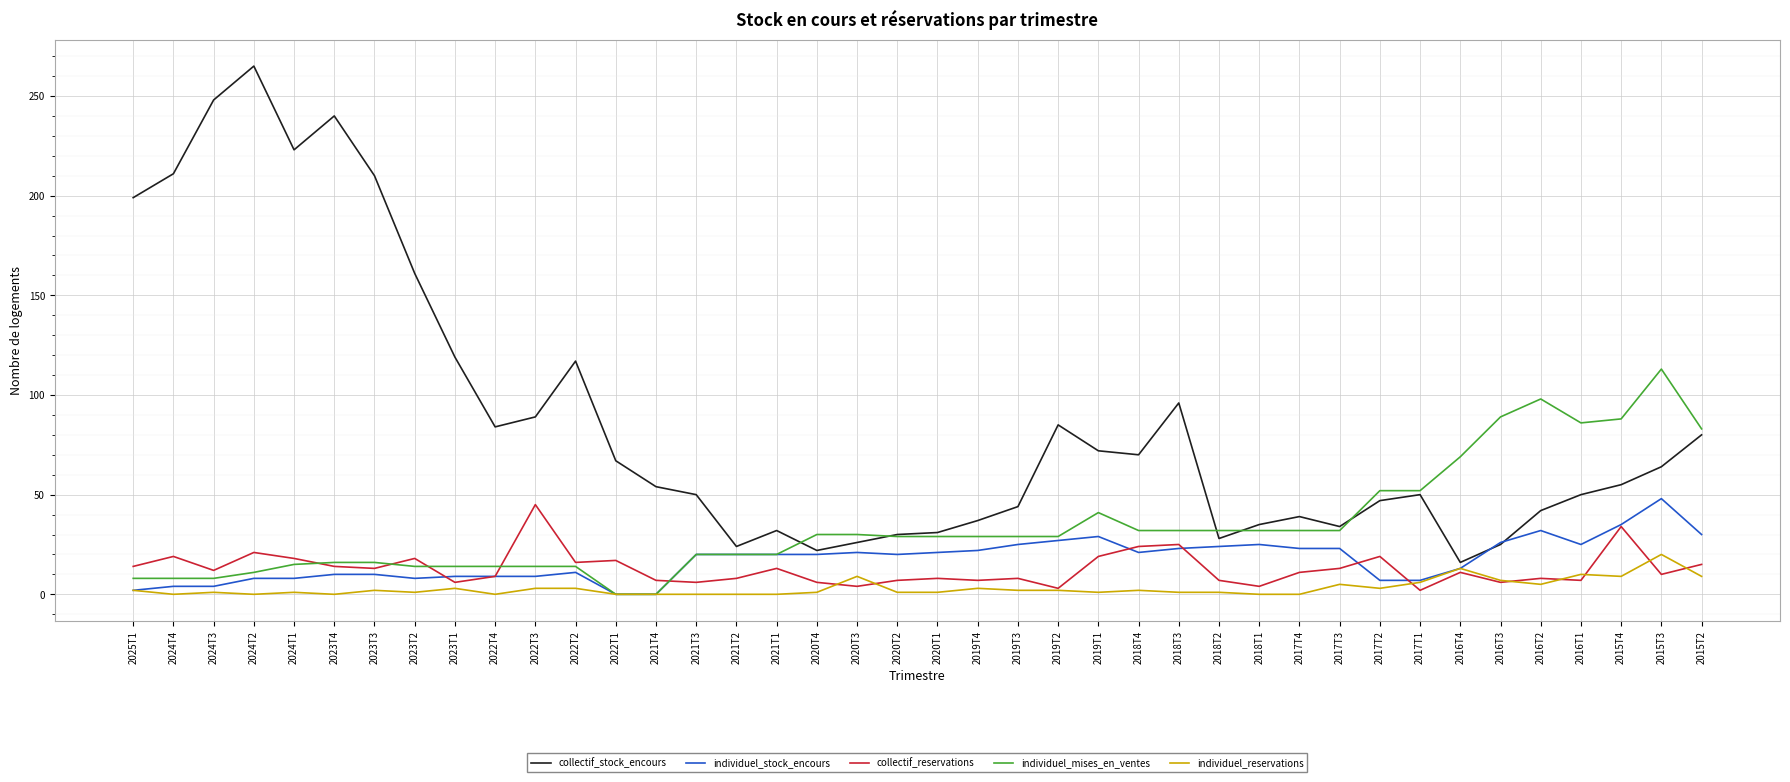

What value does the collectif_reservations series have at 2016T3?

6